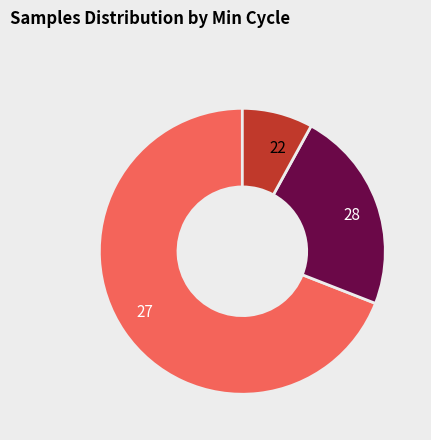

Rank the categories by value from highest to lowest.

27, 28, 22